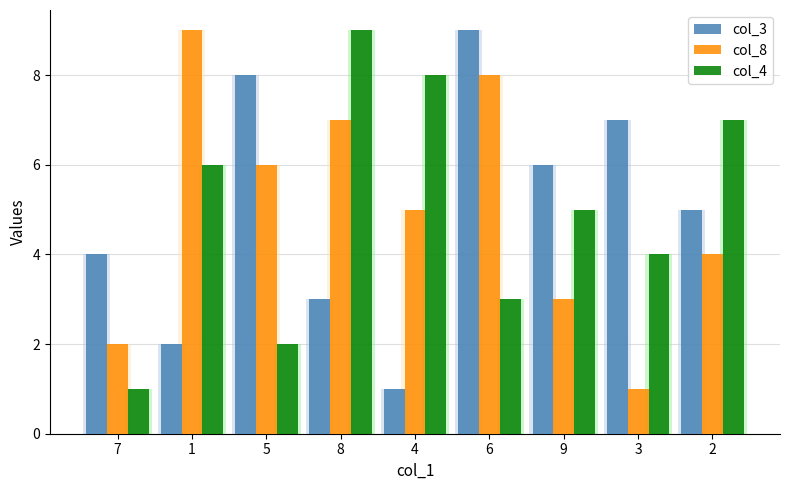

How many bars are there in each group?

3